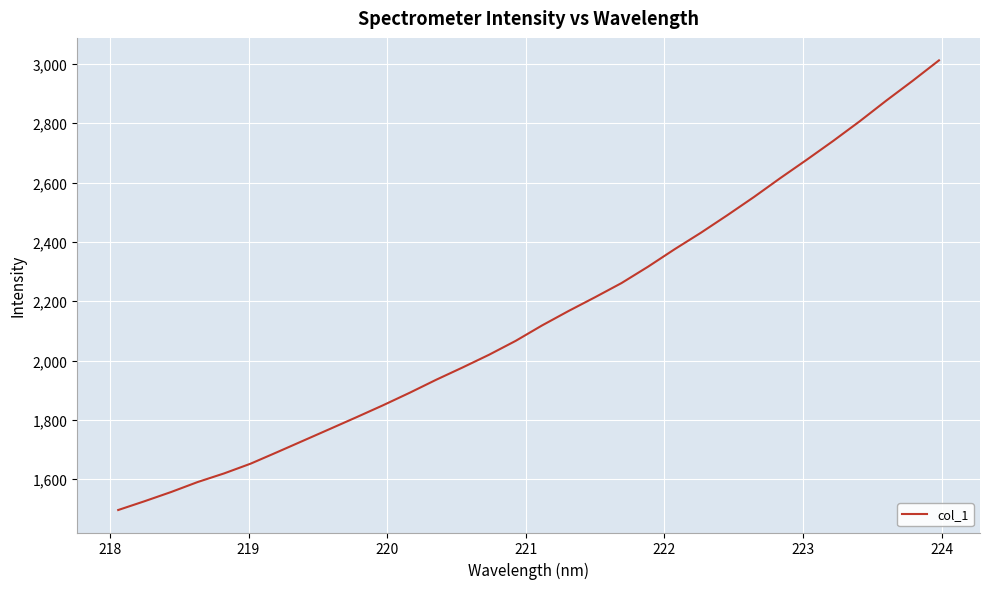

What is the difference between the maximum and minimum values?

1515.9